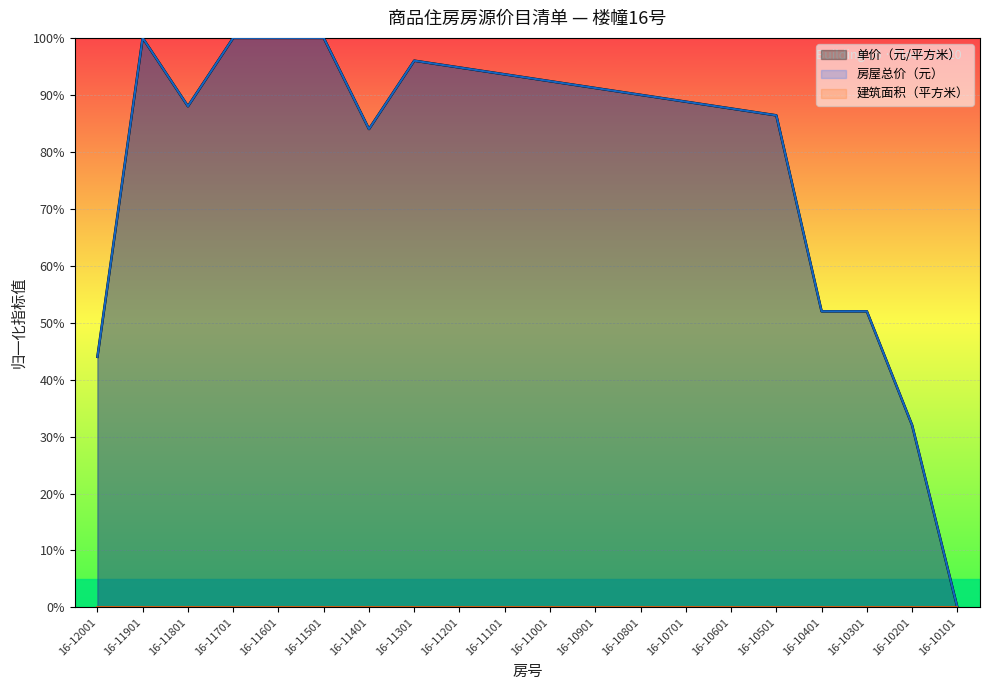

True or false: 单价（元/平方米） and 房屋总价（元） cross at least once.

False